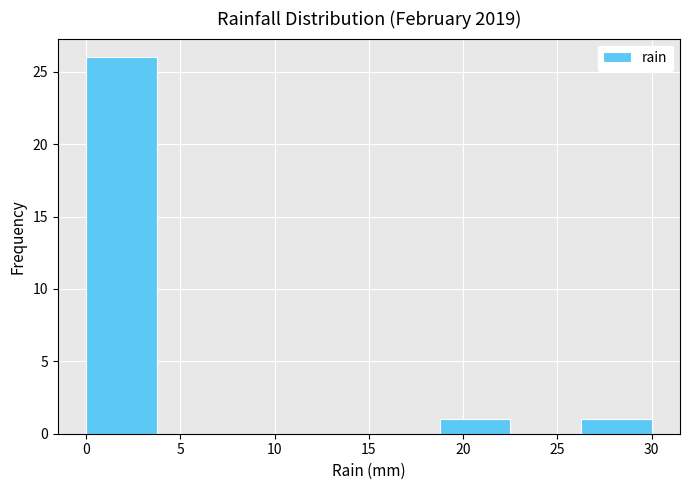

Reading left to right, list every bar in this chart as the range it spans on the x-axis followed by its height. Neither the bar edges nor the heights are printed on the chart, so give them approximately, as read against the axes.

0.00 to 3.75: 26
3.75 to 7.50: 0
7.50 to 11.25: 0
11.25 to 15.00: 0
15.00 to 18.75: 0
18.75 to 22.50: 1
22.50 to 26.25: 0
26.25 to 30.00: 1